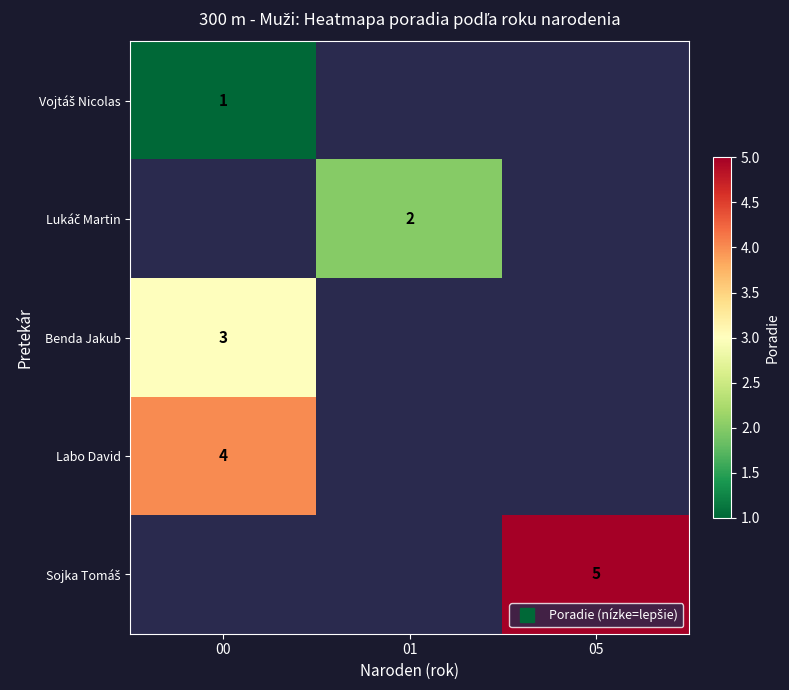

The value of row_4 at 05 is 5.0. True or false?

True